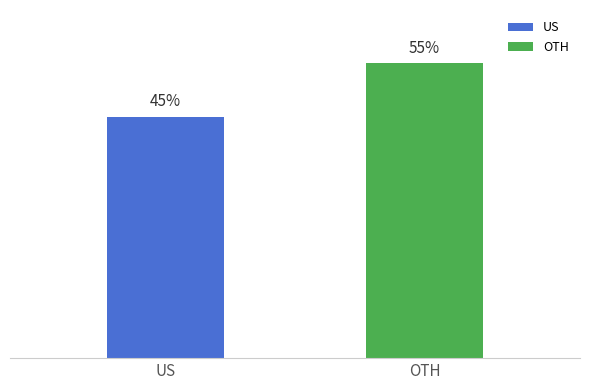

Rank the categories by value from highest to lowest.

OTH, US